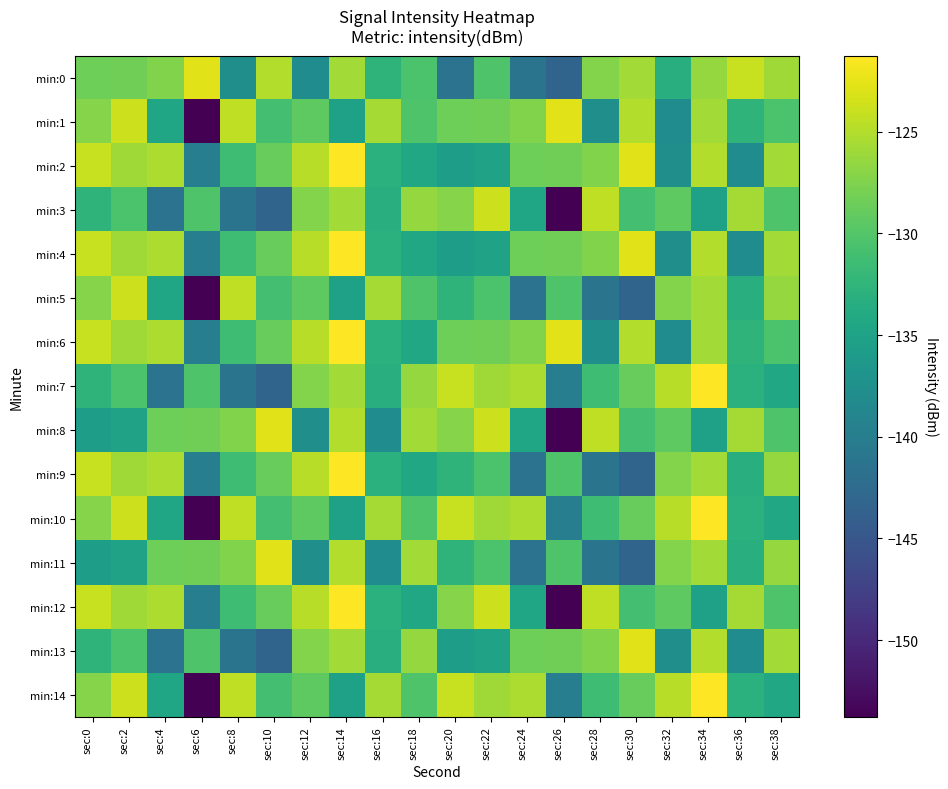

Reading left to right, list all the values displayed in this chart.

min:0: sec:0=-128.4	sec:2=-128.3	sec:4=-127.5	sec:6=-122.7	sec:8=-137.5	sec:10=-125.0	sec:12=-138.0	sec:14=-125.7	sec:16=-132.6	sec:18=-130.5	sec:20=-141.4	sec:22=-130.2	sec:24=-141.2	sec:26=-143.2	sec:28=-127.3	sec:30=-125.7	sec:32=-133.5	sec:34=-126.3	sec:36=-124.0	sec:38=-125.9
min:1: sec:0=-127.2	sec:2=-123.7	sec:4=-134.7	sec:6=-153.8	sec:8=-124.4	sec:10=-131.0	sec:12=-129.4	sec:14=-135.1	sec:16=-125.6	sec:18=-130.2	sec:20=-128.4	sec:22=-128.3	sec:24=-127.5	sec:26=-122.7	sec:28=-137.5	sec:30=-125.0	sec:32=-138.0	sec:34=-125.7	sec:36=-132.6	sec:38=-130.5
min:2: sec:0=-124.0	sec:2=-125.9	sec:4=-125.3	sec:6=-139.8	sec:8=-131.4	sec:10=-128.9	sec:12=-124.8	sec:14=-121.3	sec:16=-133.0	sec:18=-134.3	sec:20=-135.5	sec:22=-135.0	sec:24=-128.4	sec:26=-128.3	sec:28=-127.5	sec:30=-122.7	sec:32=-137.5	sec:34=-125.0	sec:36=-138.0	sec:38=-125.7
min:3: sec:0=-132.6	sec:2=-130.5	sec:4=-141.4	sec:6=-130.2	sec:8=-141.2	sec:10=-143.2	sec:12=-127.3	sec:14=-125.7	sec:16=-133.5	sec:18=-126.3	sec:20=-127.2	sec:22=-123.7	sec:24=-134.7	sec:26=-153.8	sec:28=-124.4	sec:30=-131.0	sec:32=-129.4	sec:34=-135.1	sec:36=-125.6	sec:38=-130.2
min:4: sec:0=-124.0	sec:2=-125.9	sec:4=-125.3	sec:6=-139.8	sec:8=-131.4	sec:10=-128.9	sec:12=-124.8	sec:14=-121.3	sec:16=-133.0	sec:18=-134.3	sec:20=-135.5	sec:22=-135.0	sec:24=-128.4	sec:26=-128.3	sec:28=-127.5	sec:30=-122.7	sec:32=-137.5	sec:34=-125.0	sec:36=-138.0	sec:38=-125.7
min:5: sec:0=-127.2	sec:2=-123.7	sec:4=-134.7	sec:6=-153.8	sec:8=-124.4	sec:10=-131.0	sec:12=-129.4	sec:14=-135.1	sec:16=-125.6	sec:18=-130.2	sec:20=-132.6	sec:22=-130.5	sec:24=-141.4	sec:26=-130.2	sec:28=-141.2	sec:30=-143.2	sec:32=-127.3	sec:34=-125.7	sec:36=-133.5	sec:38=-126.3
min:6: sec:0=-124.0	sec:2=-125.9	sec:4=-125.3	sec:6=-139.8	sec:8=-131.4	sec:10=-128.9	sec:12=-124.8	sec:14=-121.3	sec:16=-133.0	sec:18=-134.3	sec:20=-128.4	sec:22=-128.3	sec:24=-127.5	sec:26=-122.7	sec:28=-137.5	sec:30=-125.0	sec:32=-138.0	sec:34=-125.7	sec:36=-132.6	sec:38=-130.5
min:7: sec:0=-132.6	sec:2=-130.5	sec:4=-141.4	sec:6=-130.2	sec:8=-141.2	sec:10=-143.2	sec:12=-127.3	sec:14=-125.7	sec:16=-133.5	sec:18=-126.3	sec:20=-124.0	sec:22=-125.9	sec:24=-125.3	sec:26=-139.8	sec:28=-131.4	sec:30=-128.9	sec:32=-124.8	sec:34=-121.3	sec:36=-133.0	sec:38=-134.3
min:8: sec:0=-135.5	sec:2=-135.0	sec:4=-128.4	sec:6=-128.3	sec:8=-127.5	sec:10=-122.7	sec:12=-137.5	sec:14=-125.0	sec:16=-138.0	sec:18=-125.7	sec:20=-127.2	sec:22=-123.7	sec:24=-134.7	sec:26=-153.8	sec:28=-124.4	sec:30=-131.0	sec:32=-129.4	sec:34=-135.1	sec:36=-125.6	sec:38=-130.2
min:9: sec:0=-124.0	sec:2=-125.9	sec:4=-125.3	sec:6=-139.8	sec:8=-131.4	sec:10=-128.9	sec:12=-124.8	sec:14=-121.3	sec:16=-133.0	sec:18=-134.3	sec:20=-132.6	sec:22=-130.5	sec:24=-141.4	sec:26=-130.2	sec:28=-141.2	sec:30=-143.2	sec:32=-127.3	sec:34=-125.7	sec:36=-133.5	sec:38=-126.3
min:10: sec:0=-127.2	sec:2=-123.7	sec:4=-134.7	sec:6=-153.8	sec:8=-124.4	sec:10=-131.0	sec:12=-129.4	sec:14=-135.1	sec:16=-125.6	sec:18=-130.2	sec:20=-124.0	sec:22=-125.9	sec:24=-125.3	sec:26=-139.8	sec:28=-131.4	sec:30=-128.9	sec:32=-124.8	sec:34=-121.3	sec:36=-133.0	sec:38=-134.3
min:11: sec:0=-135.5	sec:2=-135.0	sec:4=-128.4	sec:6=-128.3	sec:8=-127.5	sec:10=-122.7	sec:12=-137.5	sec:14=-125.0	sec:16=-138.0	sec:18=-125.7	sec:20=-132.6	sec:22=-130.5	sec:24=-141.4	sec:26=-130.2	sec:28=-141.2	sec:30=-143.2	sec:32=-127.3	sec:34=-125.7	sec:36=-133.5	sec:38=-126.3
min:12: sec:0=-124.0	sec:2=-125.9	sec:4=-125.3	sec:6=-139.8	sec:8=-131.4	sec:10=-128.9	sec:12=-124.8	sec:14=-121.3	sec:16=-133.0	sec:18=-134.3	sec:20=-127.2	sec:22=-123.7	sec:24=-134.7	sec:26=-153.8	sec:28=-124.4	sec:30=-131.0	sec:32=-129.4	sec:34=-135.1	sec:36=-125.6	sec:38=-130.2
min:13: sec:0=-132.6	sec:2=-130.5	sec:4=-141.4	sec:6=-130.2	sec:8=-141.2	sec:10=-143.2	sec:12=-127.3	sec:14=-125.7	sec:16=-133.5	sec:18=-126.3	sec:20=-135.5	sec:22=-135.0	sec:24=-128.4	sec:26=-128.3	sec:28=-127.5	sec:30=-122.7	sec:32=-137.5	sec:34=-125.0	sec:36=-138.0	sec:38=-125.7
min:14: sec:0=-127.2	sec:2=-123.7	sec:4=-134.7	sec:6=-153.8	sec:8=-124.4	sec:10=-131.0	sec:12=-129.4	sec:14=-135.1	sec:16=-125.6	sec:18=-130.2	sec:20=-124.0	sec:22=-125.9	sec:24=-125.3	sec:26=-139.8	sec:28=-131.4	sec:30=-128.9	sec:32=-124.8	sec:34=-121.3	sec:36=-133.0	sec:38=-134.3